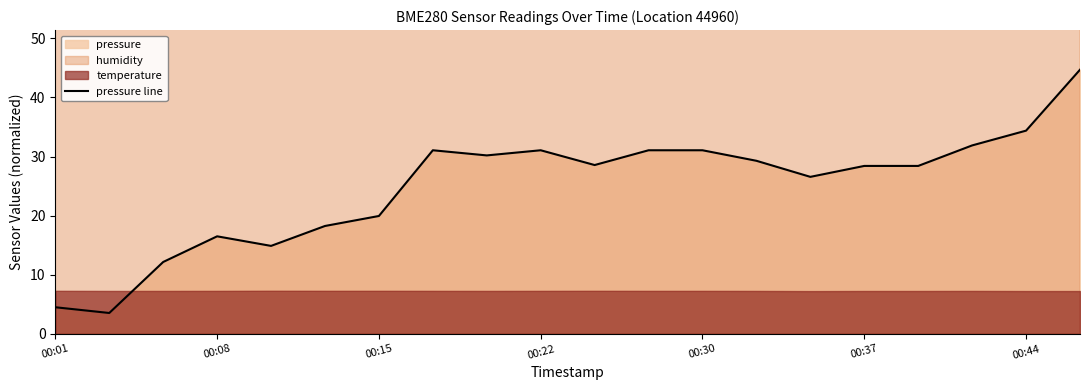

What is the lowest value of the pressure line series?

3.5